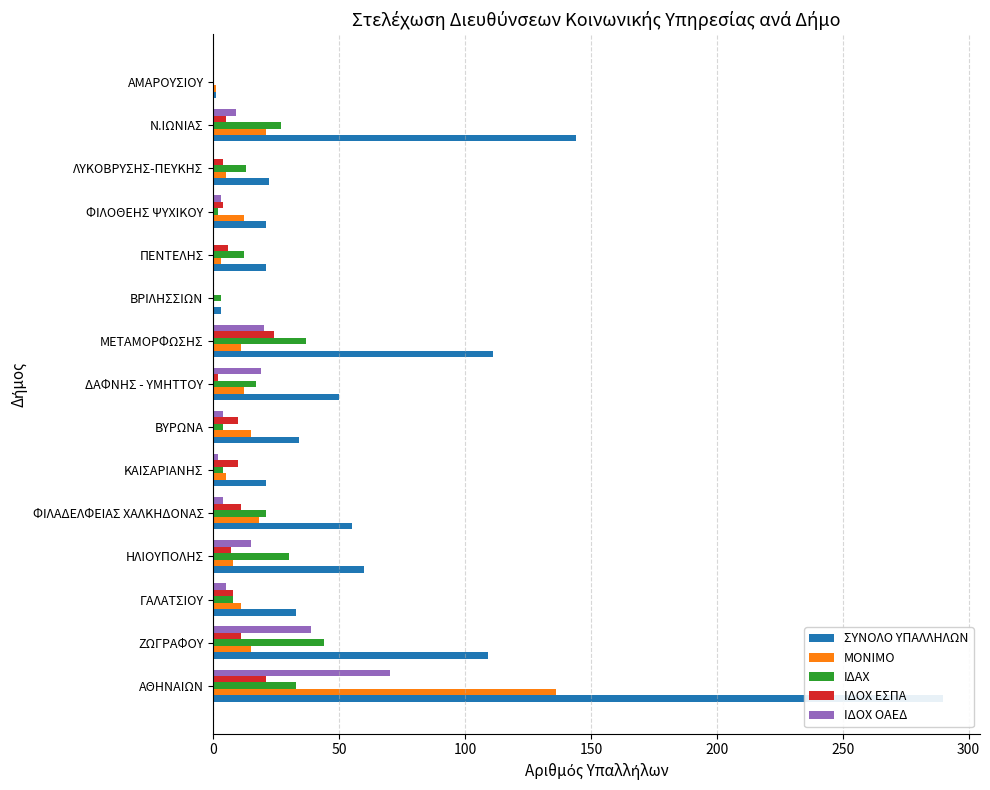

How many values in the ΣΥΝΟΛΟ ΥΠΑΛΛΗΛΩΝ series exceed 34?

7